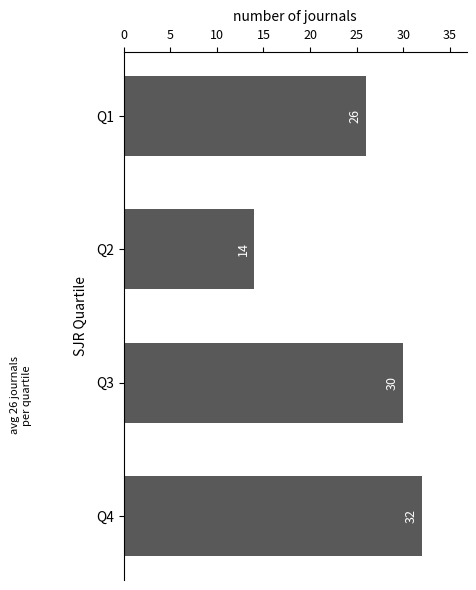

Reading bottom to top, extract all data points from this chart.

Q4=32	Q3=30	Q2=14	Q1=26